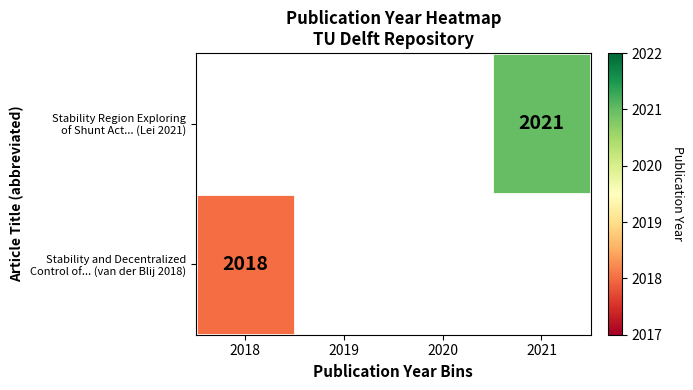

Between 2019 and 2018, which is larger?

2018